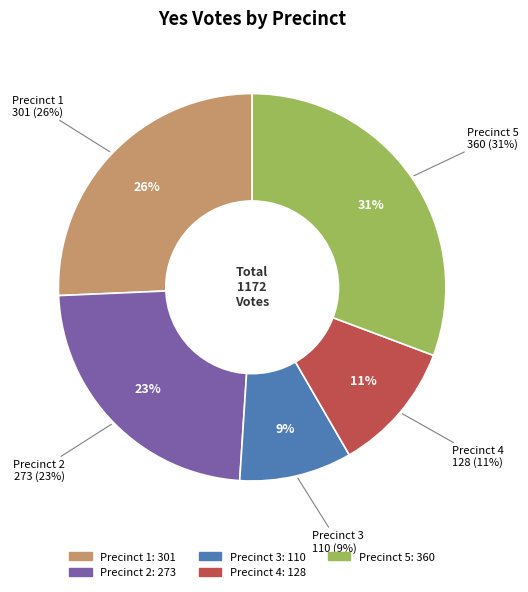

How many slices are in this pie chart?

5